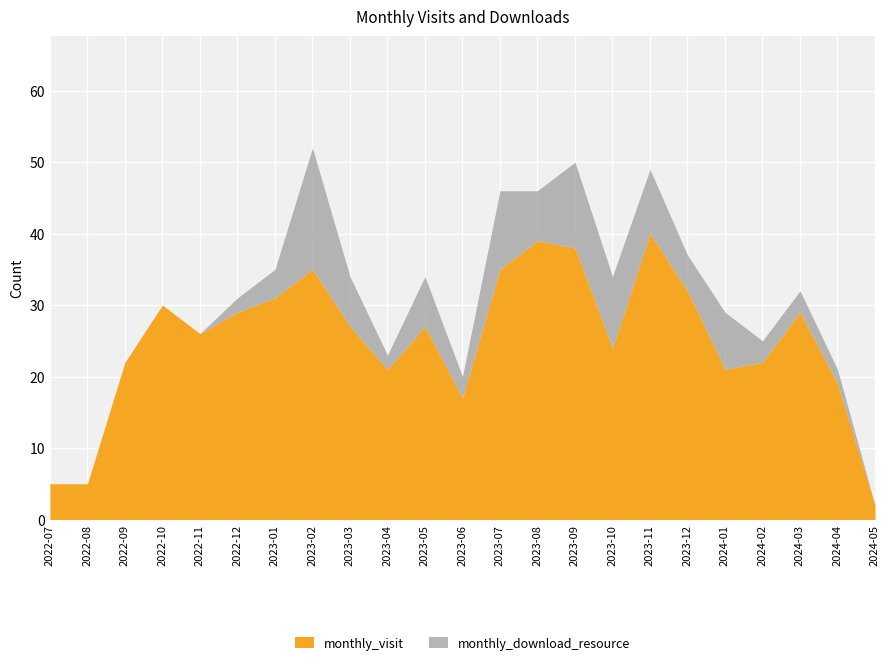

What are all the series names shown in the legend?

monthly_visit, monthly_download_resource